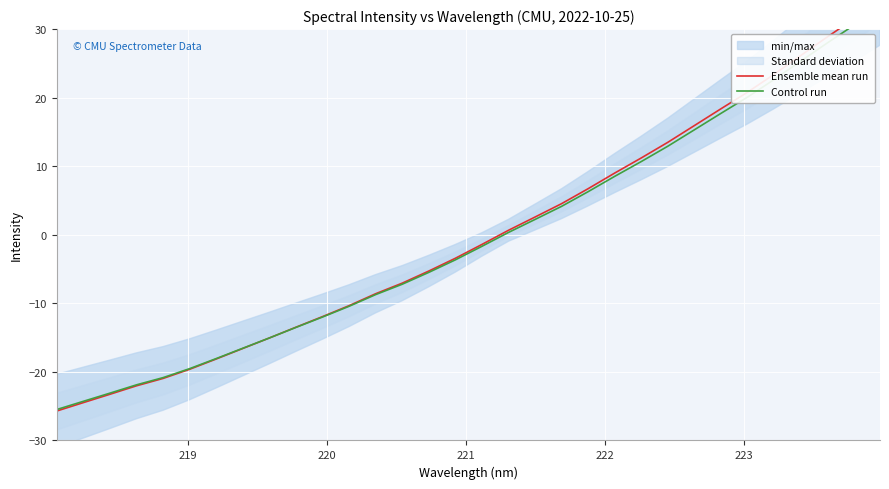

Is the value of Ensemble mean run at 30 greater than the value of Control run at 19?

Yes